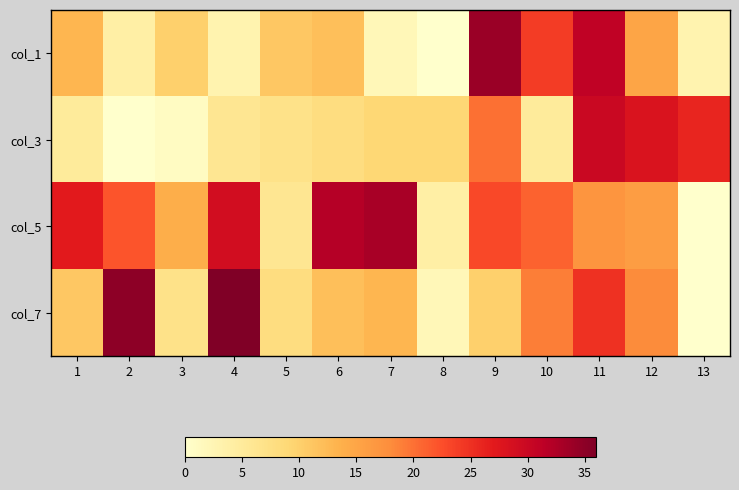

Rank the series at 7 from lowest to highest value.

col_1, col_3, col_7, col_5